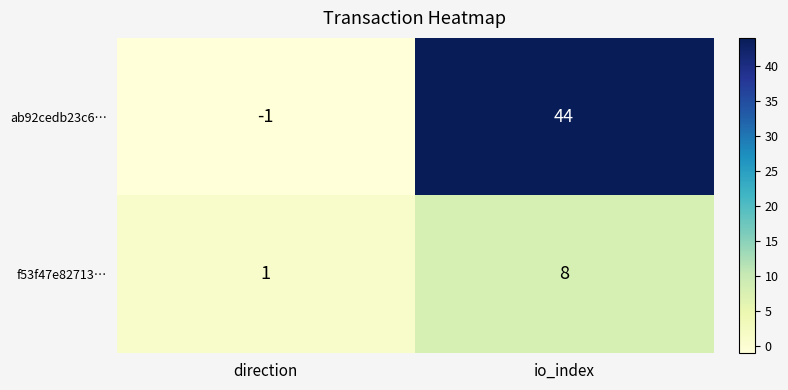

Which series changed the most between direction and io_index?

ab92cedb23c6…